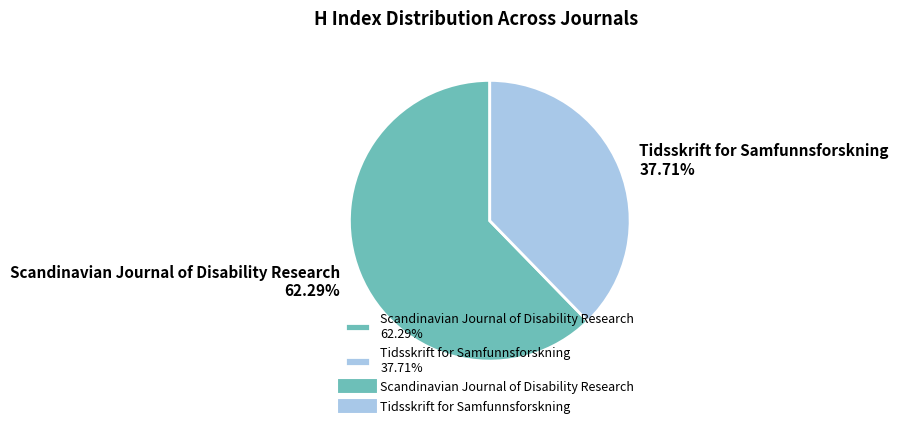

To the nearest percent, what is the average slice percentage?

50%